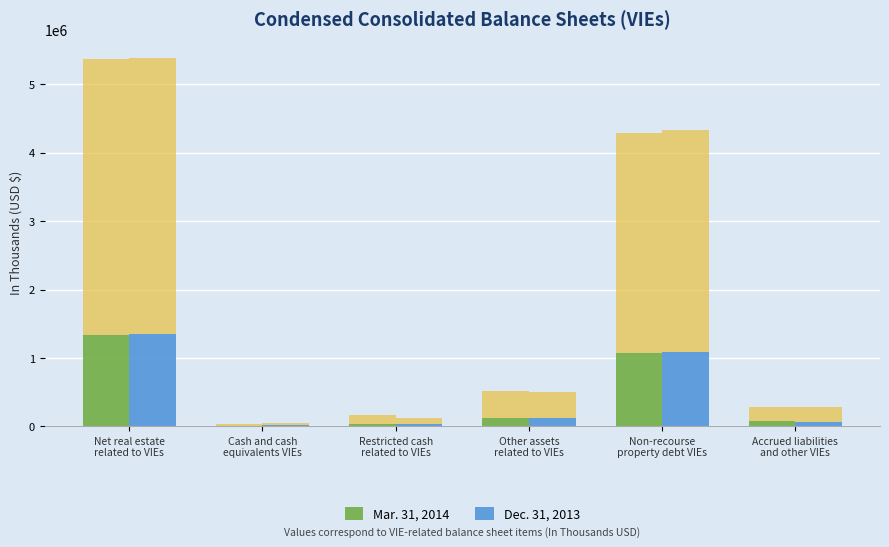

List the series in order of their peak value, highest first.

Dec. 31, 2013, Mar. 31, 2014